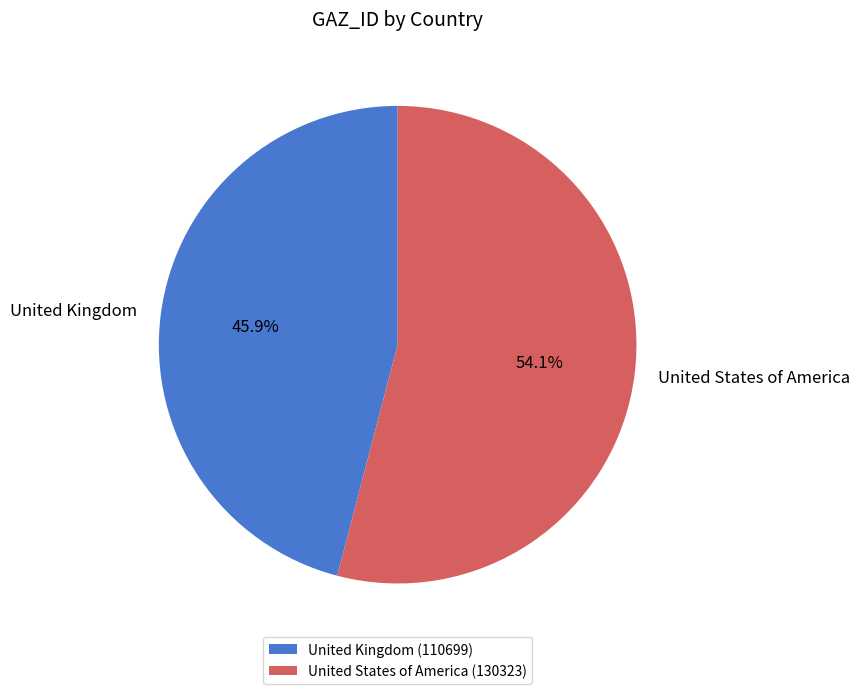

How many segments does this pie chart have?

2